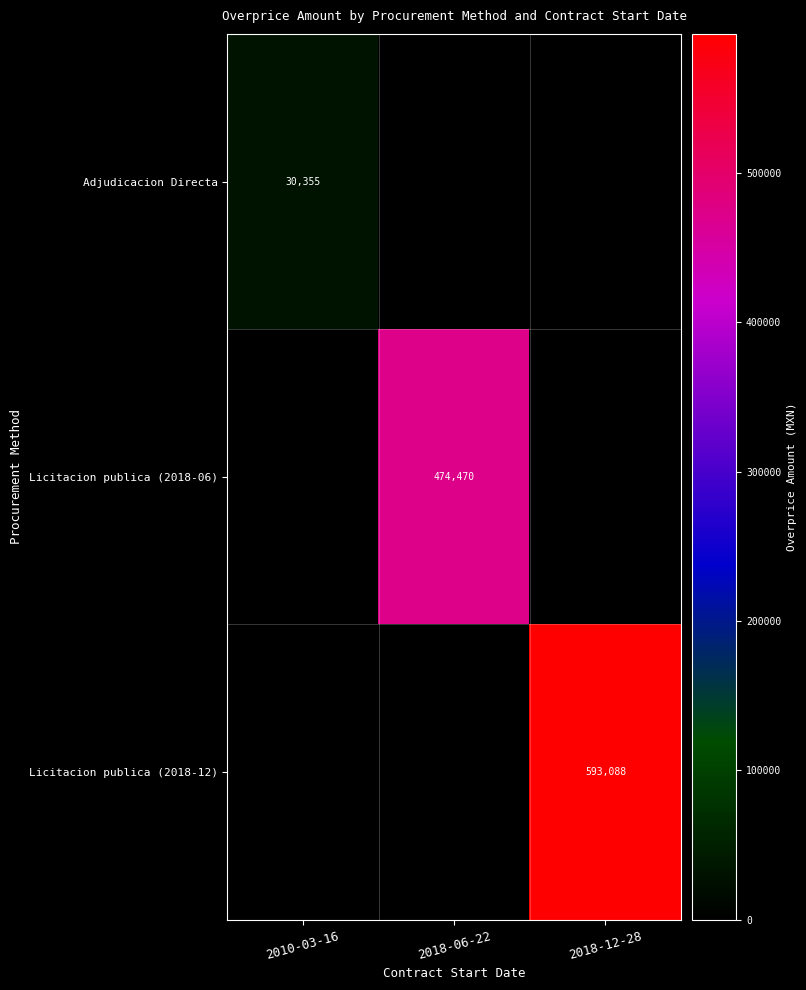

True or false: Adjudicacion Directa has a value of 8027 at 2010-03-16.

False